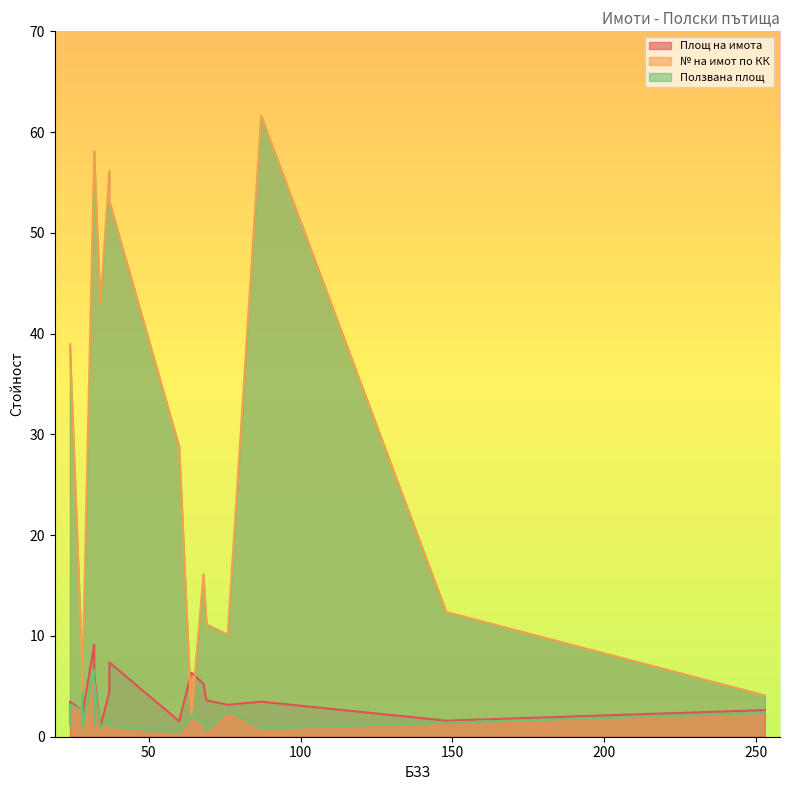

The Ползвана площ series shows 0.2 at 34. True or false?

False